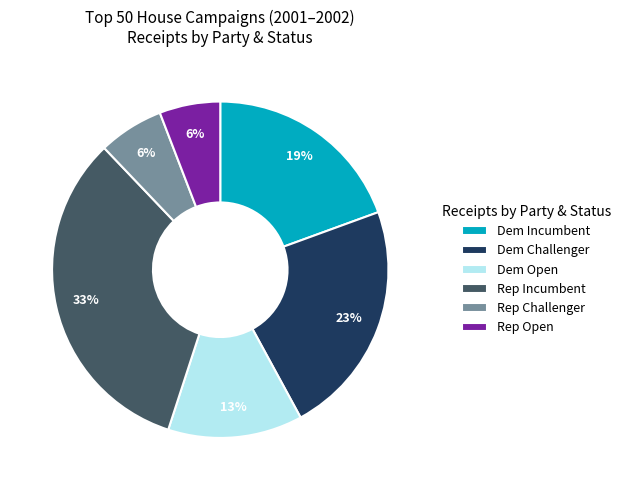

The Dem Incumbent slice represents 25% of the pie. True or false?

False